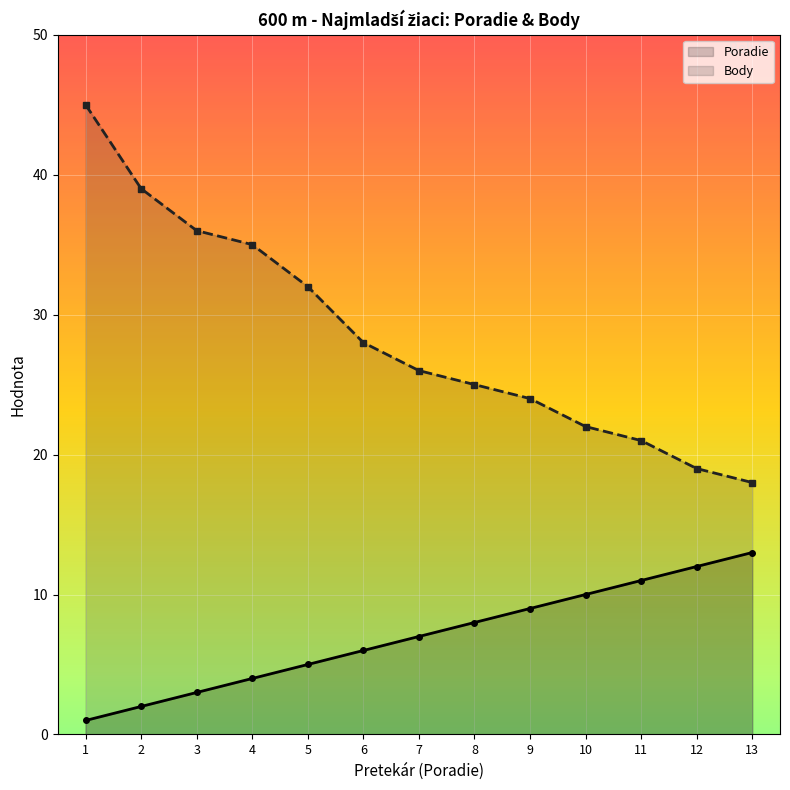

At which label is Poradie closest to 7?

7